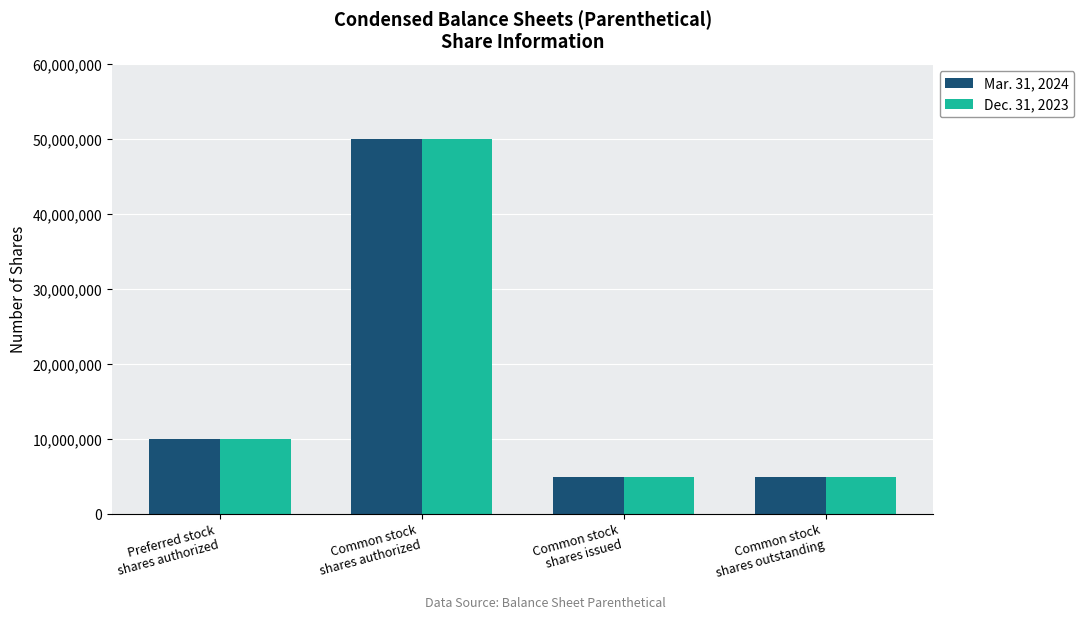

What is the minimum value shown in the chart?

5000000